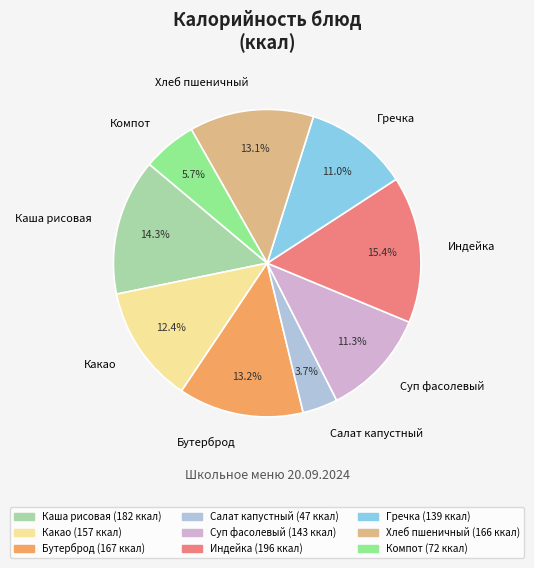

Which has a higher value, Индейка or Салат капустный?

Индейка